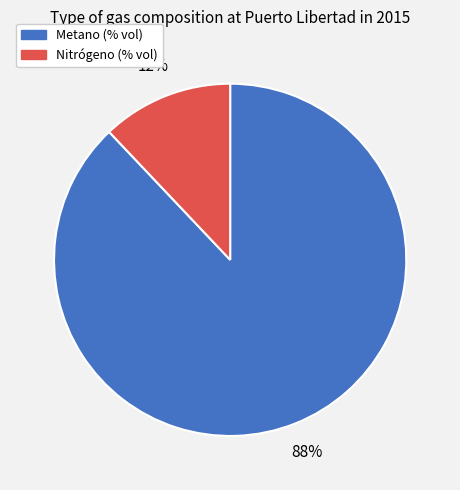

Which category has the smallest portion of the pie?

Nitrógeno (% vol)